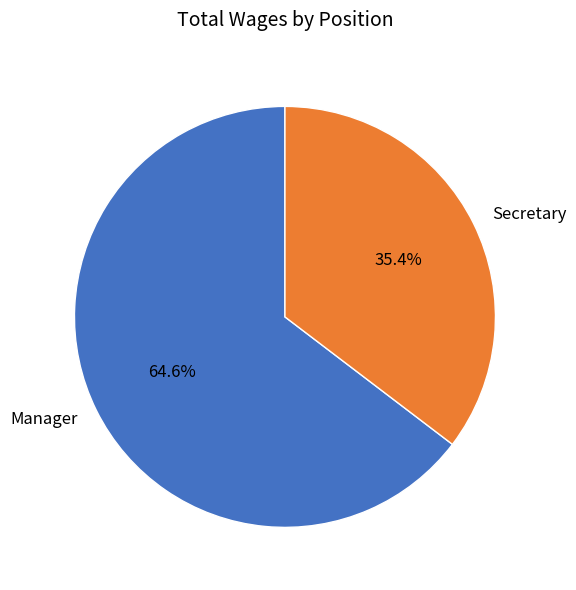

Combined, do Secretary and Manager account for over 50%?

Yes